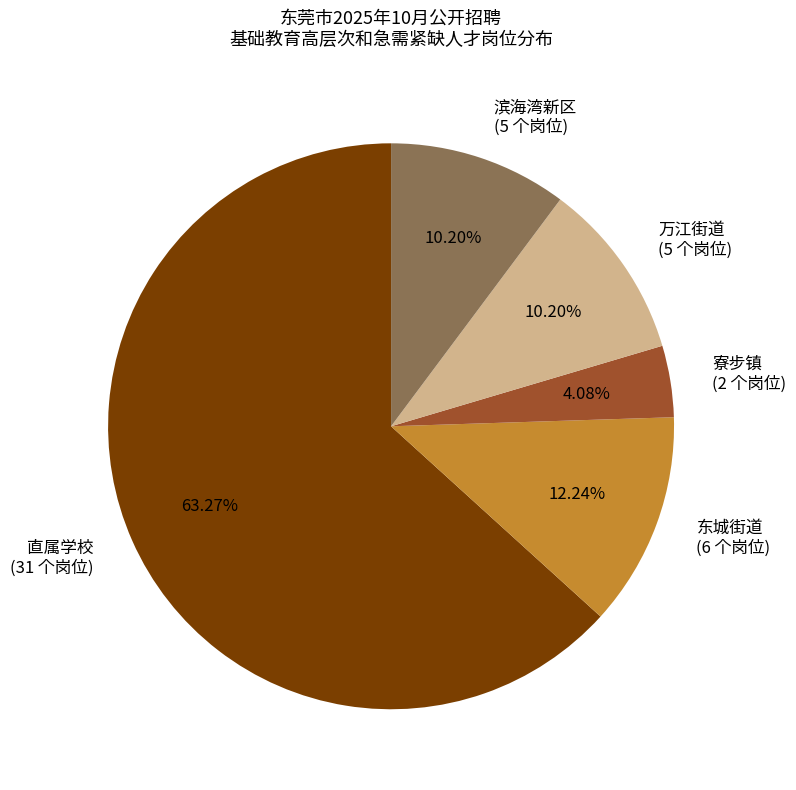

To the nearest percent, what percentage of the pie is 东城街道?

12%